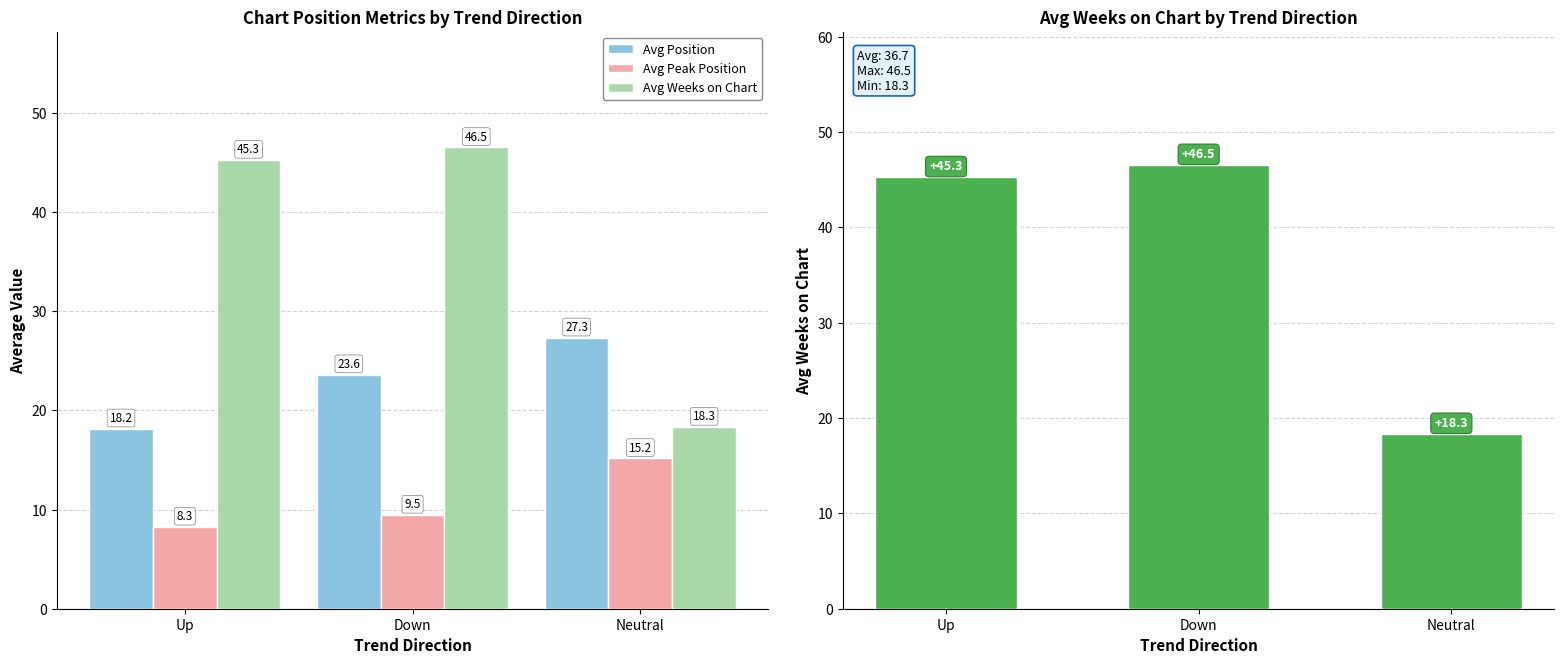

How many distinct data groups are displayed?

3